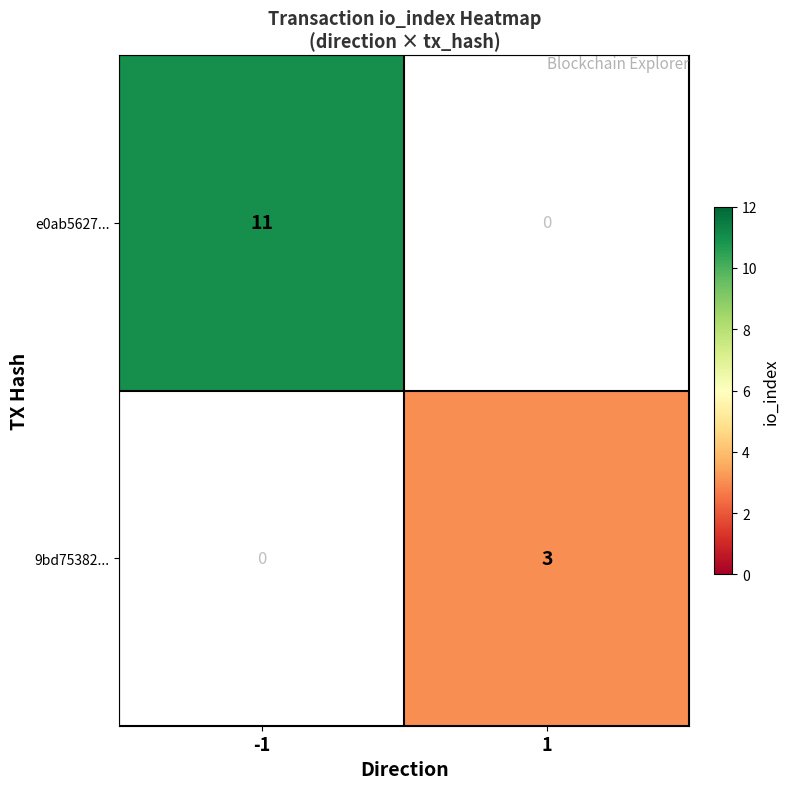

Which label corresponds to the largest value in the chart?

-1